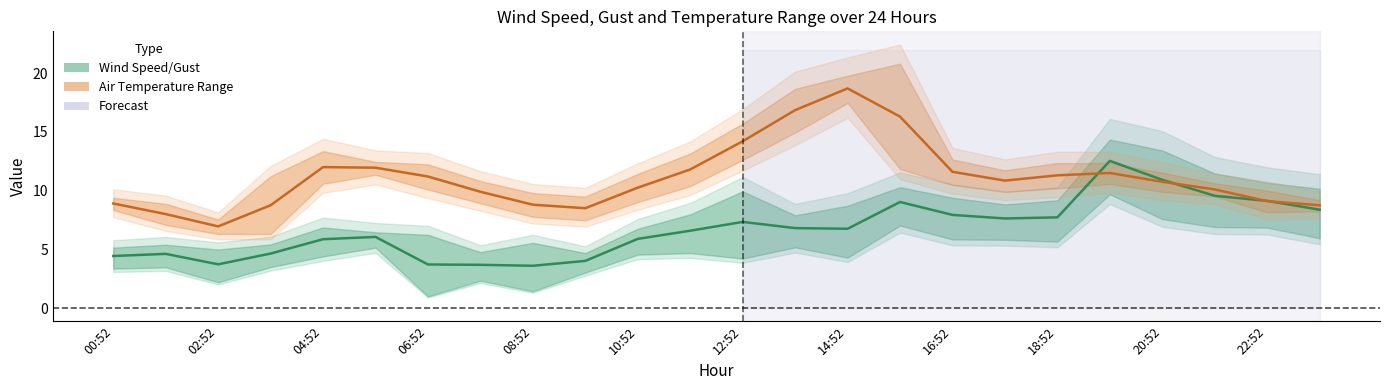

Where is Wind Speed/Gust Mid nearest to the value 8?

16:52